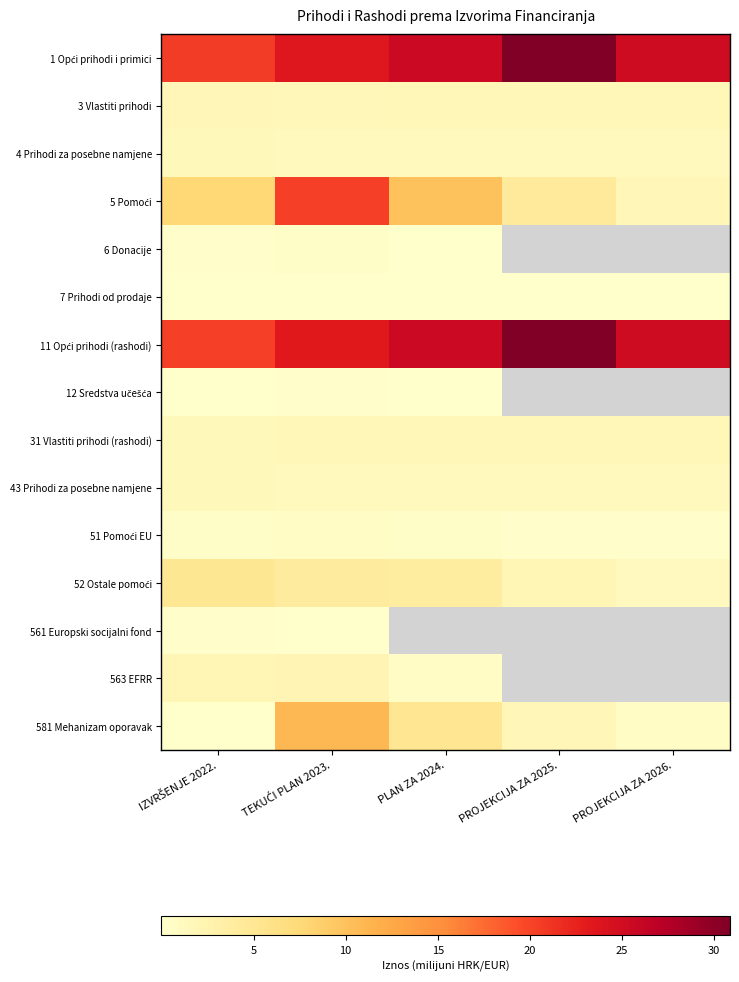

Rank the categories by 43 Prihodi za posebne namjene value from highest to lowest.

IZVRŠENJE 2022., PLAN ZA 2024., PROJEKCIJA ZA 2025., PROJEKCIJA ZA 2026., TEKUĆI PLAN 2023.